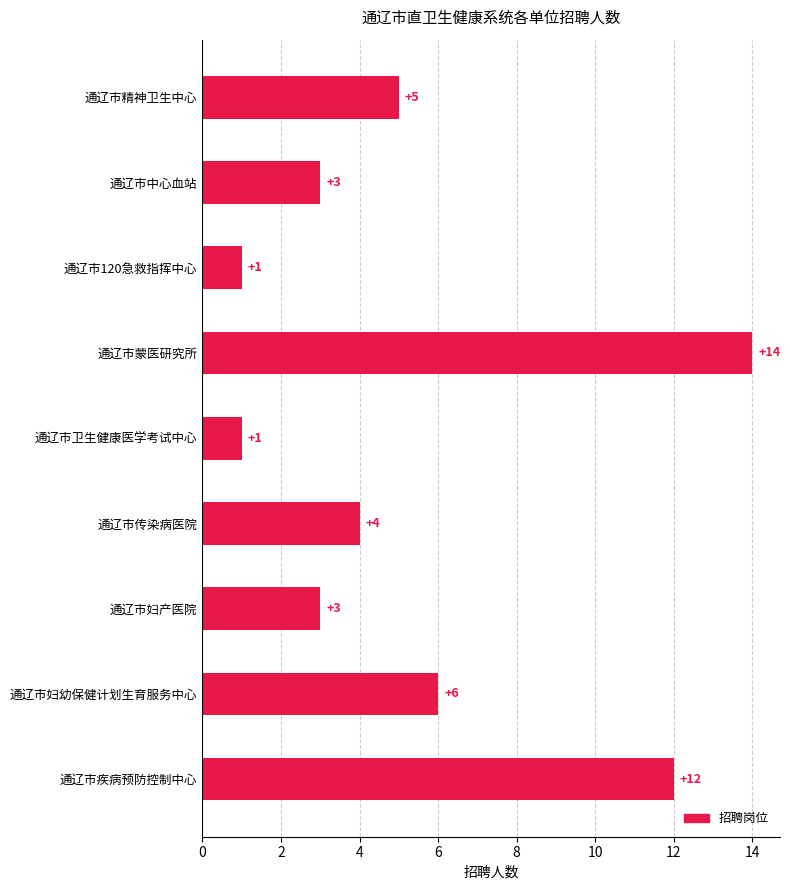

Where is the data nearest to the value 7?

通辽市妇幼保健计划生育服务中心